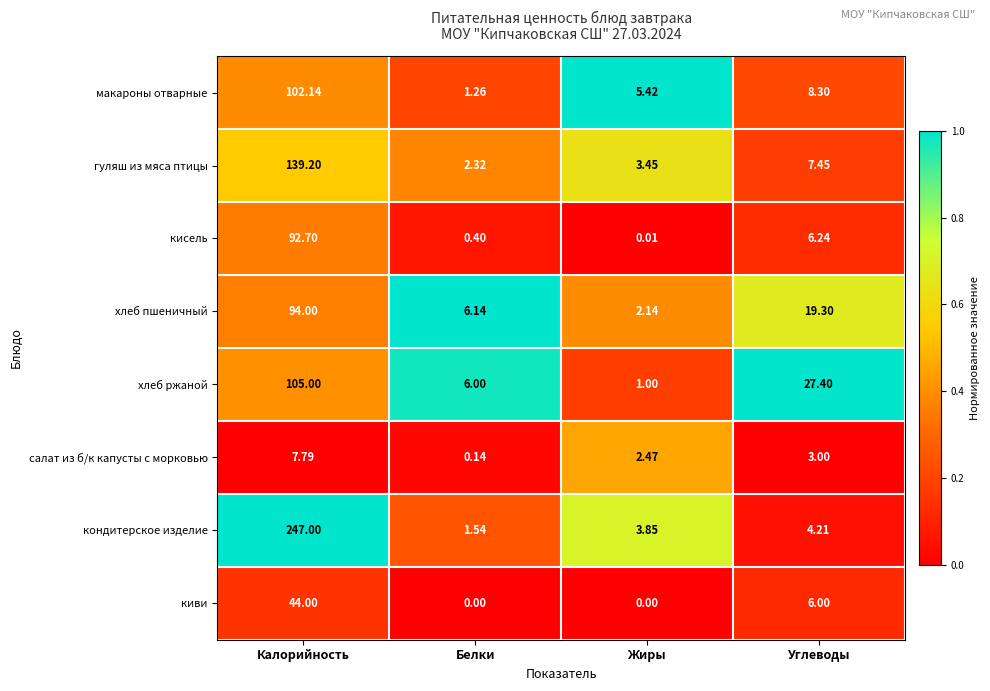

List the series in order of their peak value, lowest first.

салат из б/к капусты с морковью, киви, кисель, хлеб пшеничный, макароны отварные, хлеб ржаной, гуляш из мяса птицы, кондитерское изделие